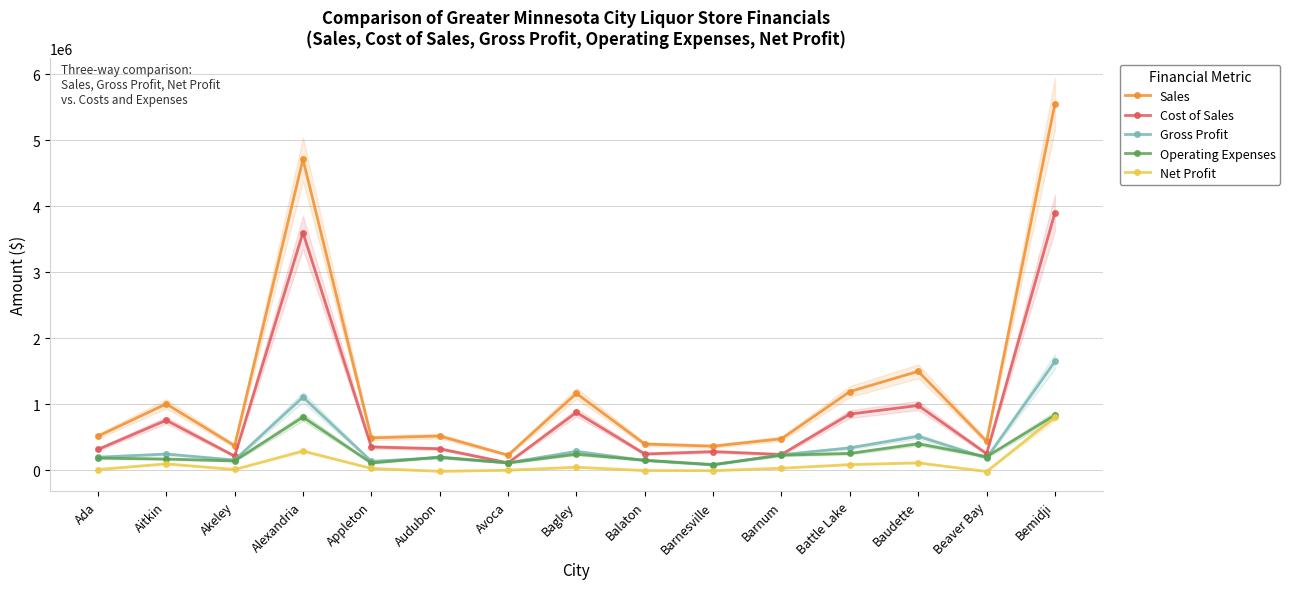

True or false: Net Profit and Gross Profit cross at least once.

False